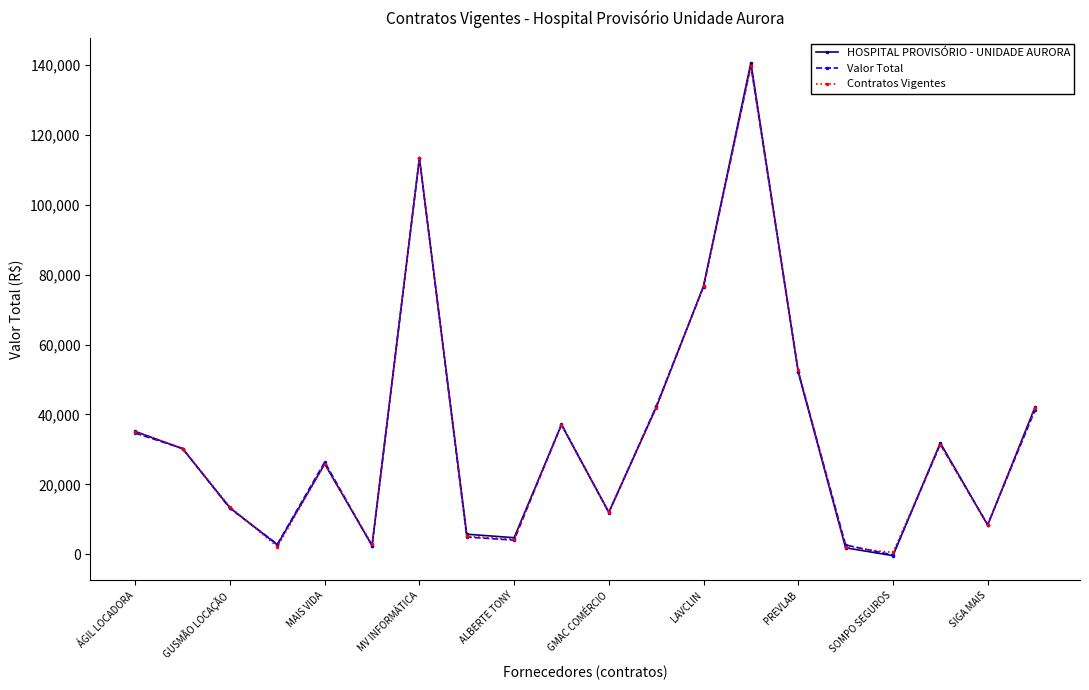

How many times do Contratos Vigentes and Valor Total cross each other?

14